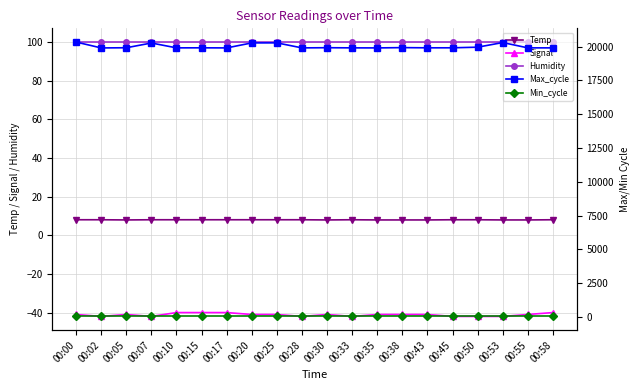

At how many categories does at least one series exceed 8478?

20